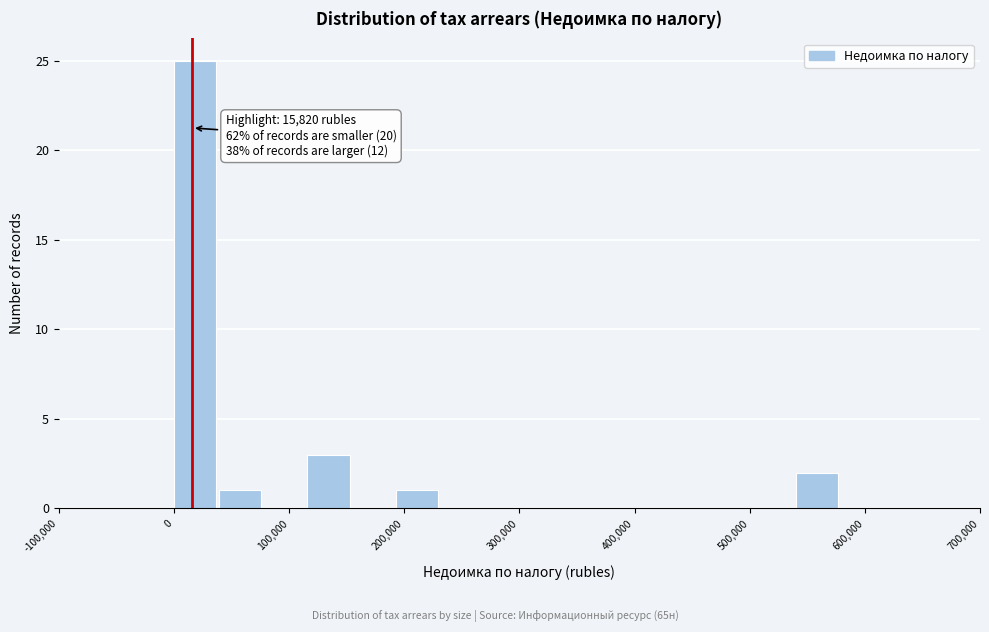

Around what value on the x-axis is the tallest bar? Give the approximate position of its centre, as read against the axis.

20000